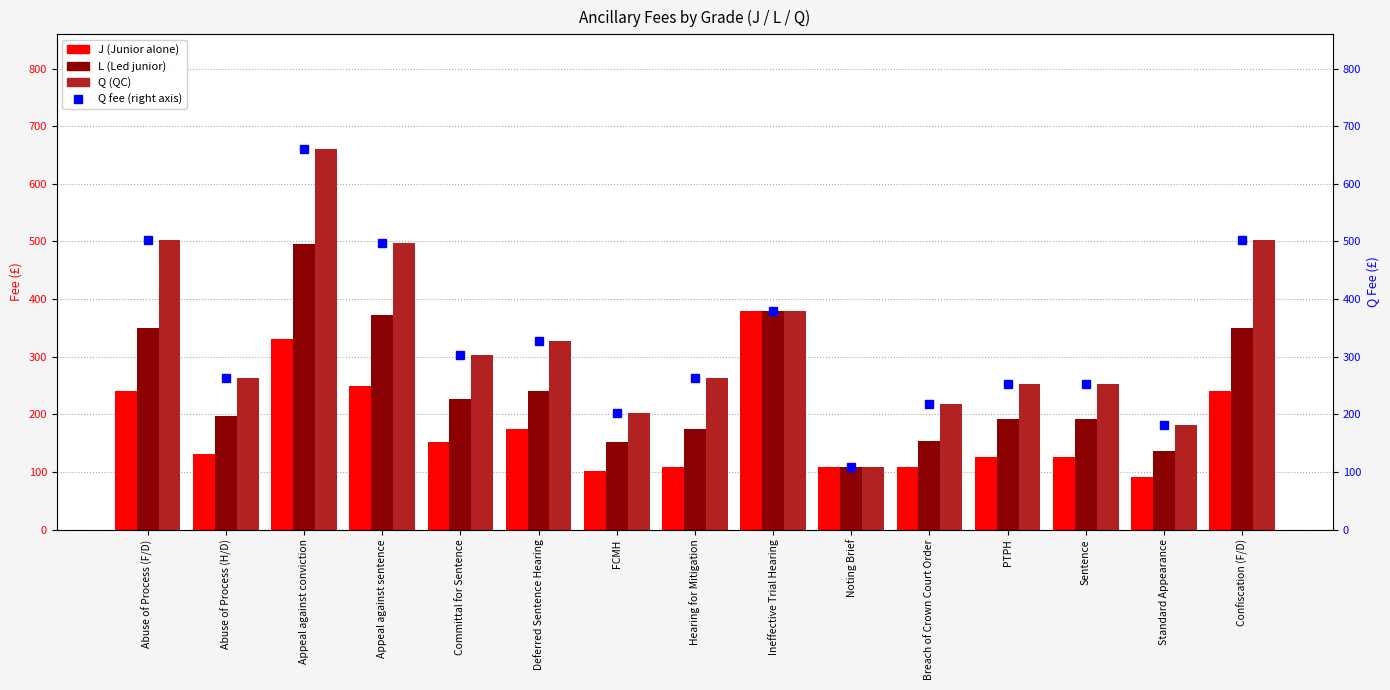

At which label does J reach its peak?

Ineffective Trial Hearing